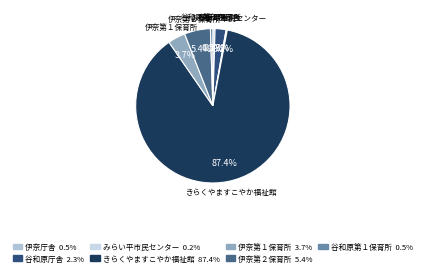

To the nearest percent, what is the difference between the largest and smallest slice percentages?

87%